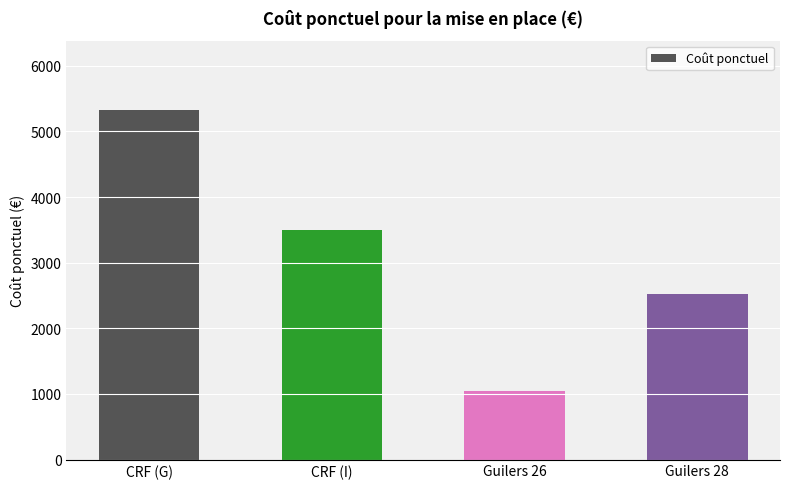

Which label corresponds to the largest value in the chart?

CRF (G)